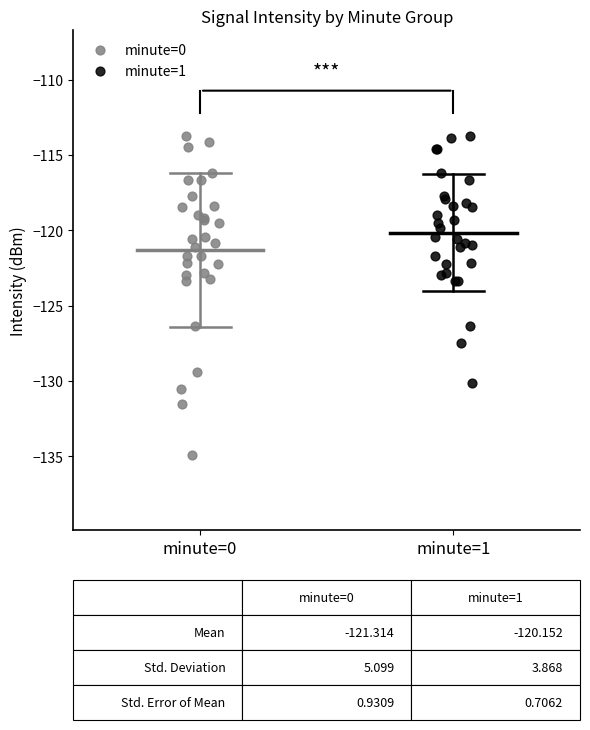

Which series has the widest spread of Y values?

minute=0